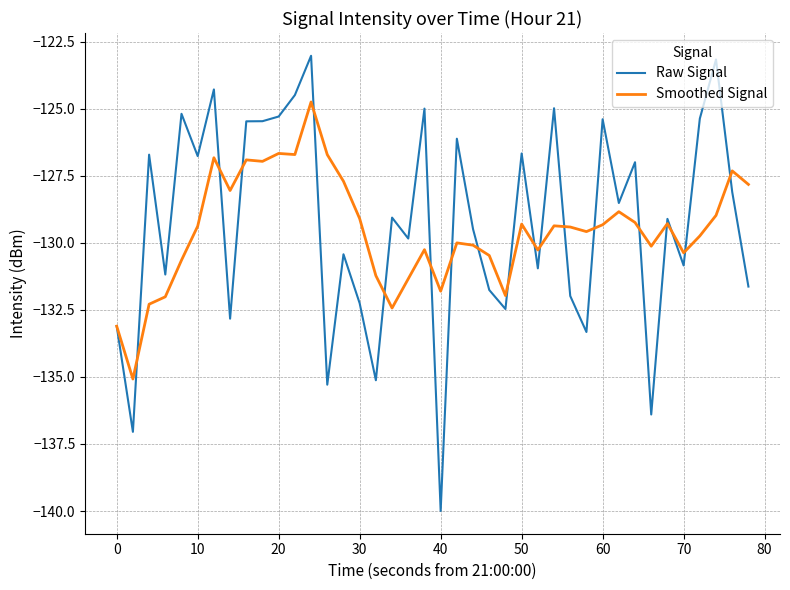

List the series in order of their overall mean, lowest first.

Smoothed Signal, Raw Signal